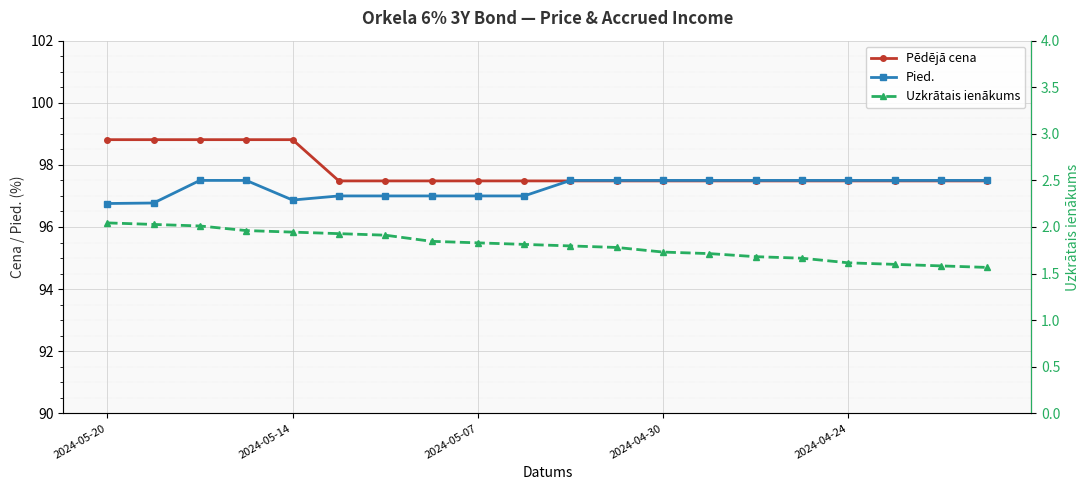

Does the chart display data point markers on the line(s)?

Yes